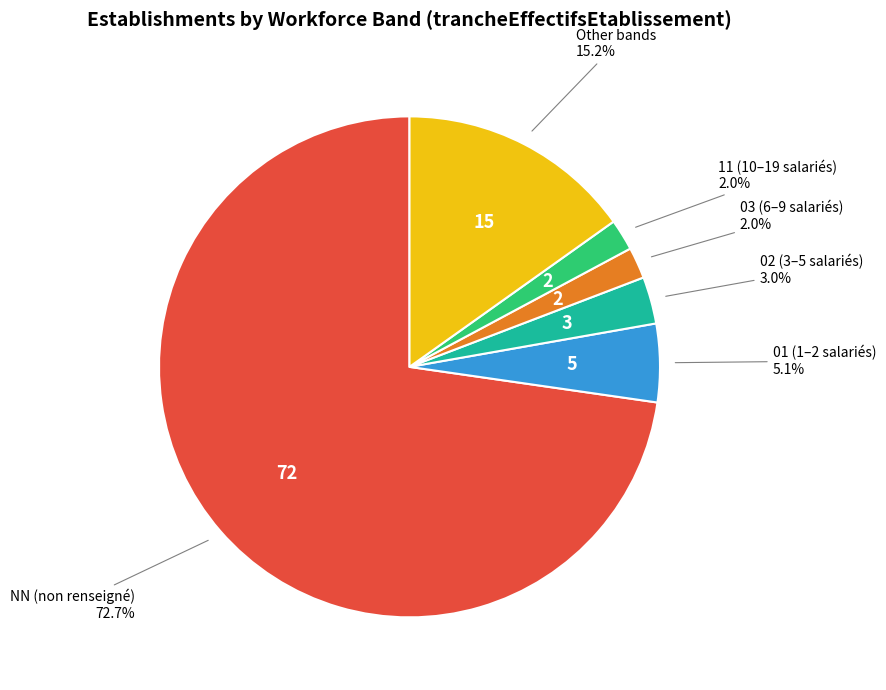

Does any single category account for the majority?

Yes